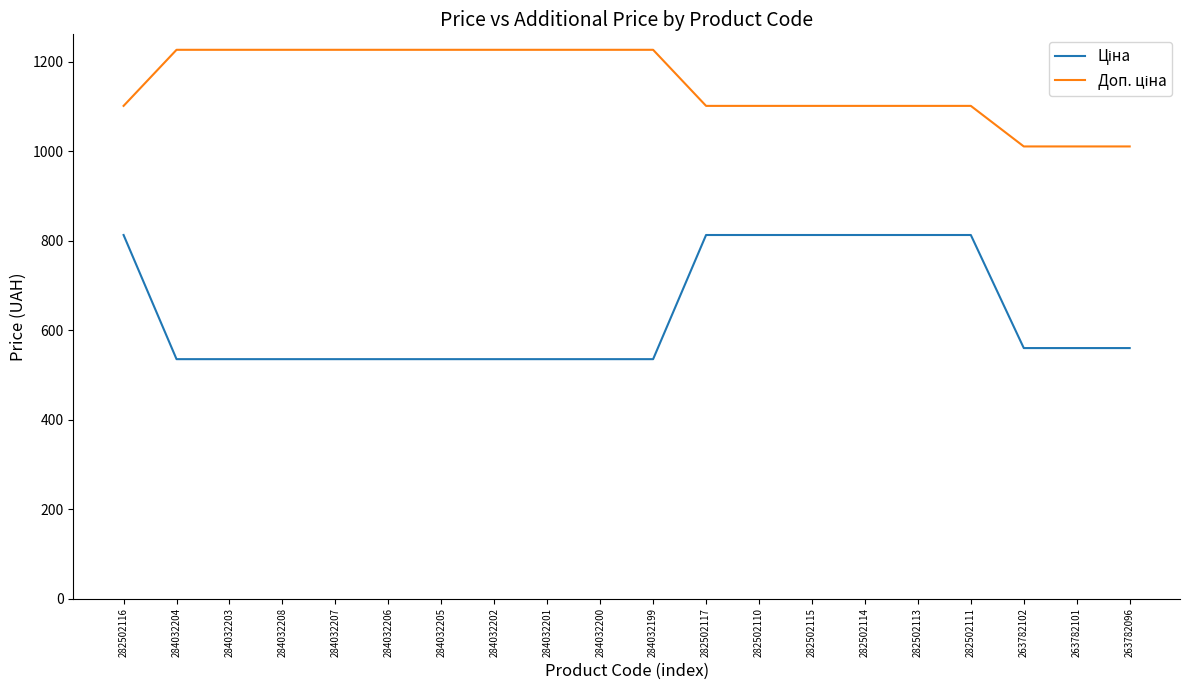

What is the maximum value shown in the chart?

1227.2